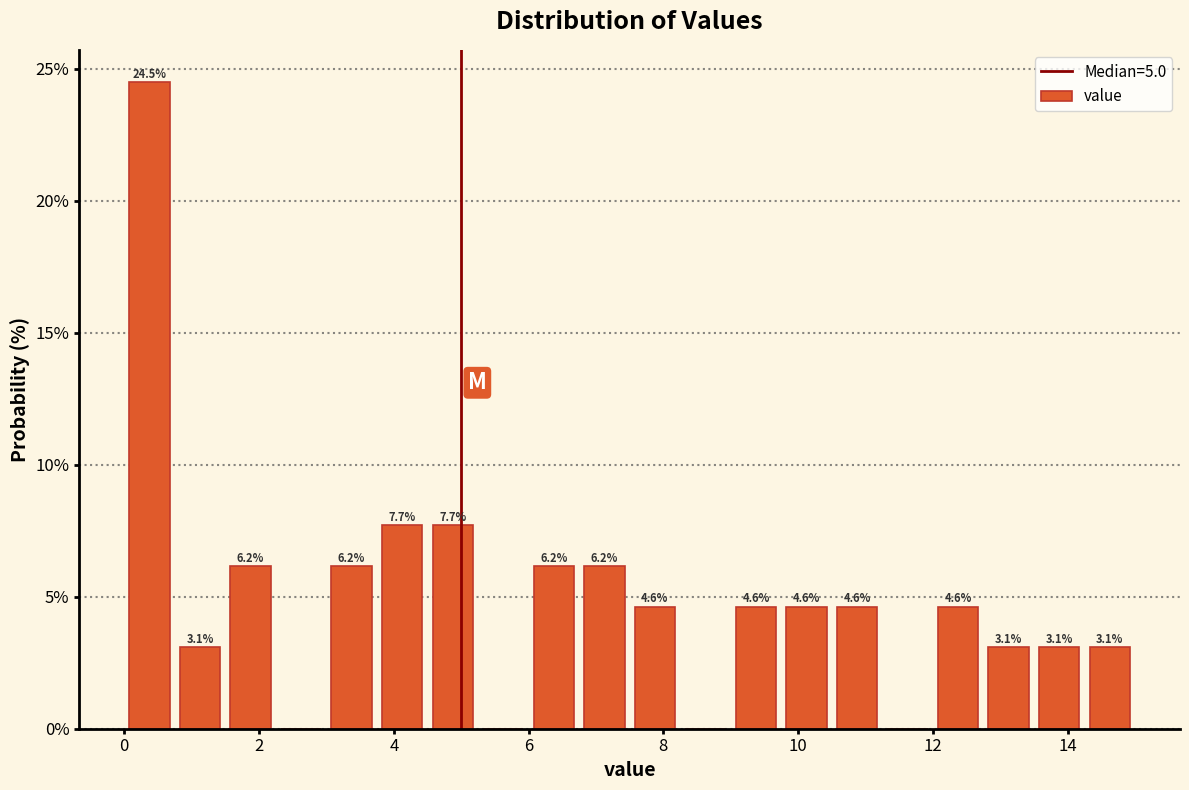

Around what value on the x-axis is the tallest bar? Give the approximate position of its centre, as read against the axis.

0.4